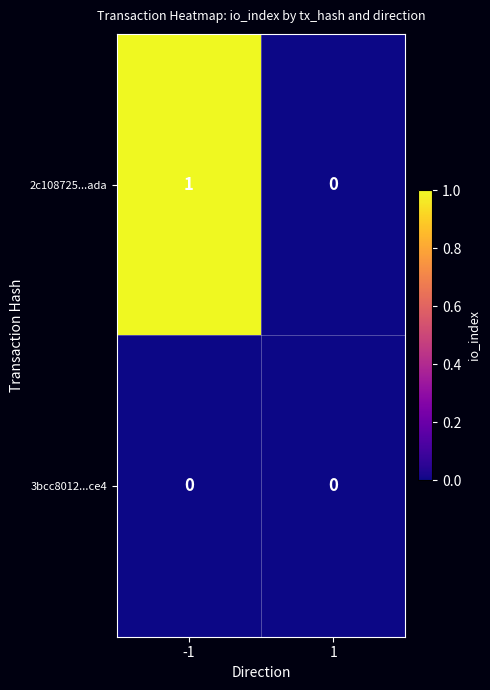

List the series in order of their overall mean, lowest first.

3bcc8012...ce4, 2c108725...ada